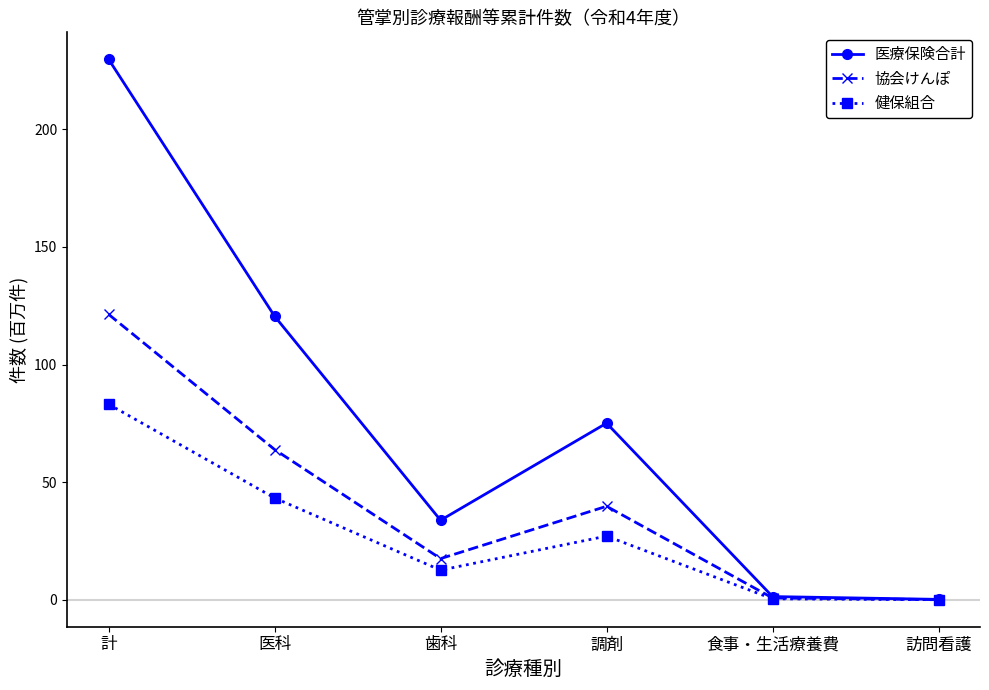

At which label is 健保組合 closest to 41?

医科